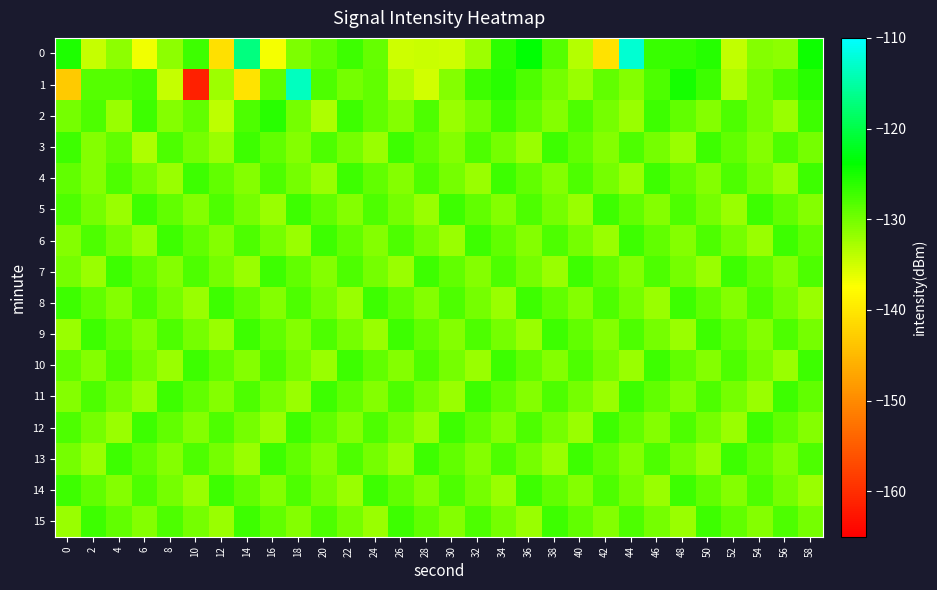

Reading right to left, what are all the values shown in this chart?

0: 58=-124.5	56=-131.4	54=-131.0	52=-134.1	50=-125.8	48=-126.8	46=-126.9	44=-112.5	42=-140.7	40=-133.6	38=-128.4	36=-123.7	34=-126.3	32=-132.2	30=-134.8	28=-134.5	26=-134.9	24=-129.3	22=-127.0	20=-129.1	18=-130.5	16=-136.9	14=-117.1	12=-140.8	10=-127.0	8=-131.4	6=-136.7	4=-131.4	2=-134.5	0=-125.4
1: 58=-126.0	56=-128.0	54=-130.0	52=-133.0	50=-127.0	48=-125.0	46=-128.0	44=-131.0	42=-129.0	40=-132.0	38=-130.0	36=-128.0	34=-126.0	32=-127.0	30=-131.0	28=-135.0	26=-133.0	24=-129.0	22=-130.0	20=-128.0	18=-113.5	16=-128.8	14=-140.3	12=-132.3	10=-161.4	8=-134.5	6=-127.6	4=-128.3	2=-128.3	0=-143.3
2: 58=-127.0	56=-132.0	54=-130.0	52=-128.0	50=-131.0	48=-129.0	46=-127.0	44=-132.0	42=-130.0	40=-128.0	38=-131.0	36=-129.0	34=-127.0	32=-130.0	30=-132.0	28=-128.0	26=-131.0	24=-129.0	22=-127.0	20=-133.0	18=-130.0	16=-126.0	14=-128.0	12=-134.0	10=-129.0	8=-131.0	6=-127.0	4=-132.0	2=-128.0	0=-130.0
3: 58=-130.0	56=-128.0	54=-131.0	52=-129.0	50=-127.0	48=-132.0	46=-130.0	44=-128.0	42=-131.0	40=-129.0	38=-127.0	36=-132.0	34=-130.0	32=-128.0	30=-131.0	28=-129.0	26=-127.0	24=-132.0	22=-130.0	20=-128.0	18=-131.0	16=-129.0	14=-127.0	12=-132.0	10=-130.0	8=-128.0	6=-133.0	4=-129.0	2=-131.0	0=-127.0
4: 58=-127.0	56=-132.0	54=-130.0	52=-128.0	50=-131.0	48=-129.0	46=-127.0	44=-132.0	42=-130.0	40=-128.0	38=-131.0	36=-129.0	34=-127.0	32=-132.0	30=-130.0	28=-128.0	26=-131.0	24=-129.0	22=-127.0	20=-132.0	18=-130.0	16=-128.0	14=-131.0	12=-129.0	10=-127.0	8=-132.0	6=-130.0	4=-128.0	2=-131.0	0=-129.0
5: 58=-131.0	56=-129.0	54=-127.0	52=-132.0	50=-130.0	48=-128.0	46=-131.0	44=-129.0	42=-127.0	40=-132.0	38=-130.0	36=-128.0	34=-131.0	32=-129.0	30=-127.0	28=-132.0	26=-130.0	24=-128.0	22=-131.0	20=-129.0	18=-127.0	16=-132.0	14=-130.0	12=-128.0	10=-131.0	8=-129.0	6=-127.0	4=-132.0	2=-130.0	0=-128.0
6: 58=-129.0	56=-127.0	54=-132.0	52=-130.0	50=-128.0	48=-131.0	46=-129.0	44=-127.0	42=-132.0	40=-130.0	38=-128.0	36=-131.0	34=-129.0	32=-127.0	30=-132.0	28=-130.0	26=-128.0	24=-131.0	22=-129.0	20=-127.0	18=-132.0	16=-130.0	14=-128.0	12=-131.0	10=-129.0	8=-127.0	6=-132.0	4=-130.0	2=-128.0	0=-131.0
7: 58=-128.0	56=-131.0	54=-129.0	52=-127.0	50=-132.0	48=-130.0	46=-128.0	44=-131.0	42=-129.0	40=-127.0	38=-132.0	36=-130.0	34=-128.0	32=-131.0	30=-129.0	28=-127.0	26=-132.0	24=-130.0	22=-128.0	20=-131.0	18=-129.0	16=-127.0	14=-132.0	12=-130.0	10=-128.0	8=-131.0	6=-129.0	4=-127.0	2=-132.0	0=-130.0
8: 58=-132.0	56=-130.0	54=-128.0	52=-131.0	50=-129.0	48=-127.0	46=-132.0	44=-130.0	42=-128.0	40=-131.0	38=-129.0	36=-127.0	34=-132.0	32=-130.0	30=-128.0	28=-131.0	26=-129.0	24=-127.0	22=-132.0	20=-130.0	18=-128.0	16=-131.0	14=-129.0	12=-127.0	10=-132.0	8=-130.0	6=-128.0	4=-131.0	2=-129.0	0=-127.0
9: 58=-130.0	56=-128.0	54=-131.0	52=-129.0	50=-127.0	48=-132.0	46=-130.0	44=-128.0	42=-131.0	40=-129.0	38=-127.0	36=-132.0	34=-130.0	32=-128.0	30=-131.0	28=-129.0	26=-127.0	24=-132.0	22=-130.0	20=-128.0	18=-131.0	16=-129.0	14=-127.0	12=-132.0	10=-130.0	8=-128.0	6=-131.0	4=-129.0	2=-127.0	0=-132.0
10: 58=-127.0	56=-132.0	54=-130.0	52=-128.0	50=-131.0	48=-129.0	46=-127.0	44=-132.0	42=-130.0	40=-128.0	38=-131.0	36=-129.0	34=-127.0	32=-132.0	30=-130.0	28=-128.0	26=-131.0	24=-129.0	22=-127.0	20=-132.0	18=-130.0	16=-128.0	14=-131.0	12=-129.0	10=-127.0	8=-132.0	6=-130.0	4=-128.0	2=-131.0	0=-129.0
11: 58=-129.0	56=-127.0	54=-132.0	52=-130.0	50=-128.0	48=-131.0	46=-129.0	44=-127.0	42=-132.0	40=-130.0	38=-128.0	36=-131.0	34=-129.0	32=-127.0	30=-132.0	28=-130.0	26=-128.0	24=-131.0	22=-129.0	20=-127.0	18=-132.0	16=-130.0	14=-128.0	12=-131.0	10=-129.0	8=-127.0	6=-132.0	4=-130.0	2=-128.0	0=-131.0
12: 58=-131.0	56=-129.0	54=-127.0	52=-132.0	50=-130.0	48=-128.0	46=-131.0	44=-129.0	42=-127.0	40=-132.0	38=-130.0	36=-128.0	34=-131.0	32=-129.0	30=-127.0	28=-132.0	26=-130.0	24=-128.0	22=-131.0	20=-129.0	18=-127.0	16=-132.0	14=-130.0	12=-128.0	10=-131.0	8=-129.0	6=-127.0	4=-132.0	2=-130.0	0=-128.0
13: 58=-128.0	56=-131.0	54=-129.0	52=-127.0	50=-132.0	48=-130.0	46=-128.0	44=-131.0	42=-129.0	40=-127.0	38=-132.0	36=-130.0	34=-128.0	32=-131.0	30=-129.0	28=-127.0	26=-132.0	24=-130.0	22=-128.0	20=-131.0	18=-129.0	16=-127.0	14=-132.0	12=-130.0	10=-128.0	8=-131.0	6=-129.0	4=-127.0	2=-132.0	0=-130.0
14: 58=-132.0	56=-130.0	54=-128.0	52=-131.0	50=-129.0	48=-127.0	46=-132.0	44=-130.0	42=-128.0	40=-131.0	38=-129.0	36=-127.0	34=-132.0	32=-130.0	30=-128.0	28=-131.0	26=-129.0	24=-127.0	22=-132.0	20=-130.0	18=-128.0	16=-131.0	14=-129.0	12=-127.0	10=-132.0	8=-130.0	6=-128.0	4=-131.0	2=-129.0	0=-127.0
15: 58=-130.0	56=-128.0	54=-131.0	52=-129.0	50=-127.0	48=-132.0	46=-130.0	44=-128.0	42=-131.0	40=-129.0	38=-127.0	36=-132.0	34=-130.0	32=-128.0	30=-131.0	28=-129.0	26=-127.0	24=-132.0	22=-130.0	20=-128.0	18=-131.0	16=-129.0	14=-127.0	12=-132.0	10=-130.0	8=-128.0	6=-131.0	4=-129.0	2=-127.0	0=-132.0